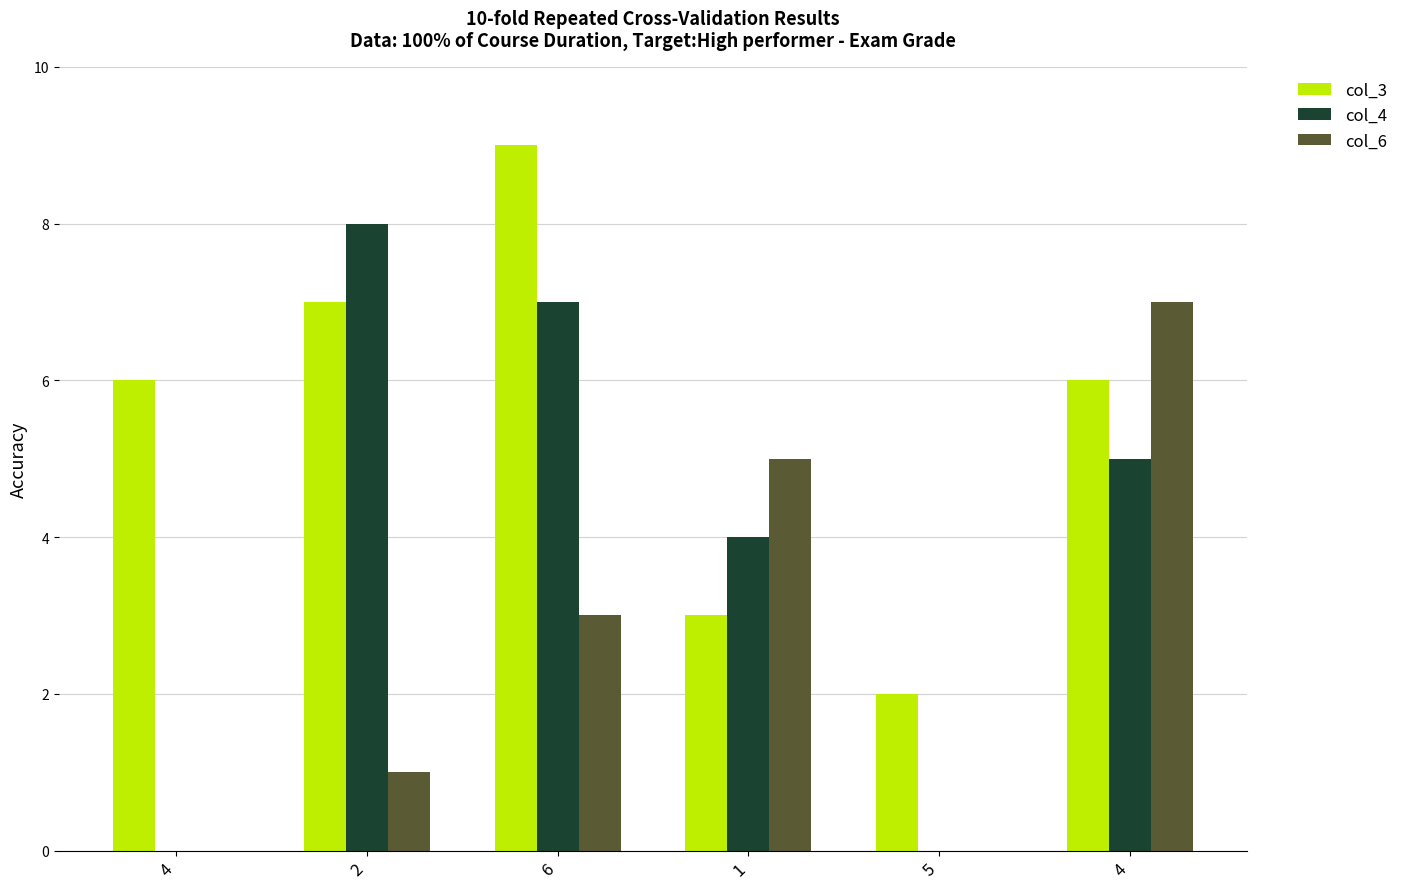

What is the lowest value of the col_3 series?

2